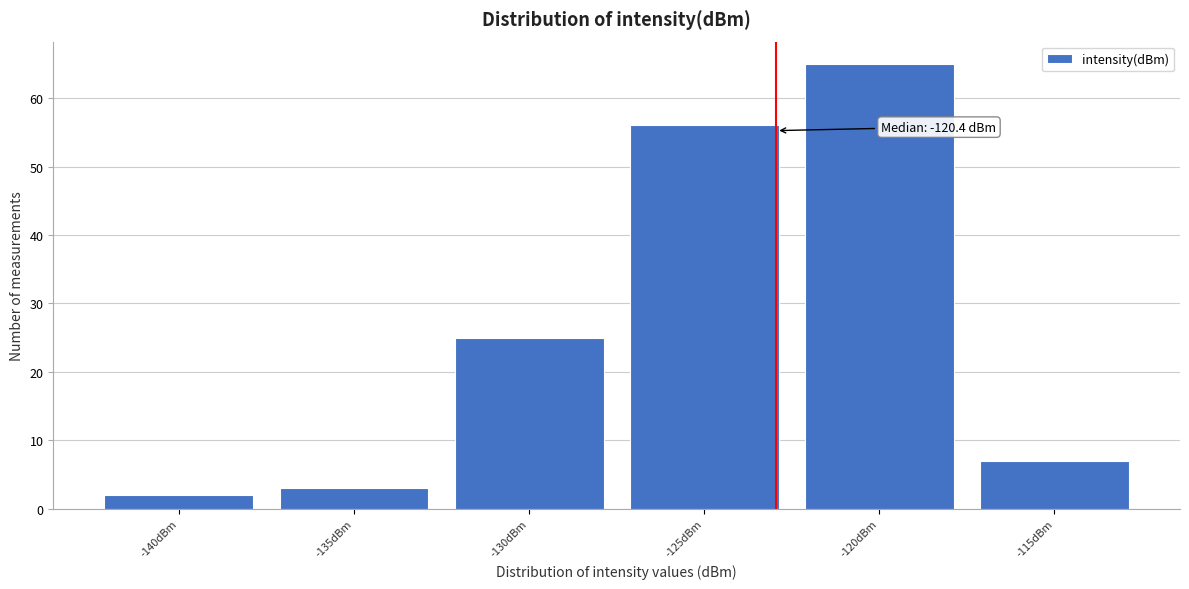

Reading left to right, what are all the values shown in this chart?

2	3	25	56	65	7